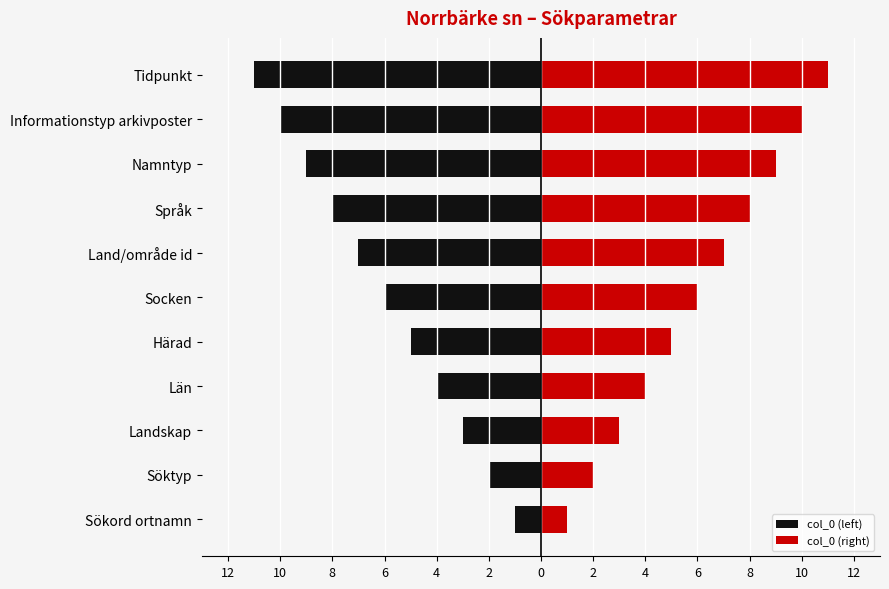

Reading left to right, what are all the values shown in this chart?

col_0 (left): -1	-2	-3	-4	-5	-6	-7	-8	-9	-10	-11
col_0 (right): 1	2	3	4	5	6	7	8	9	10	11